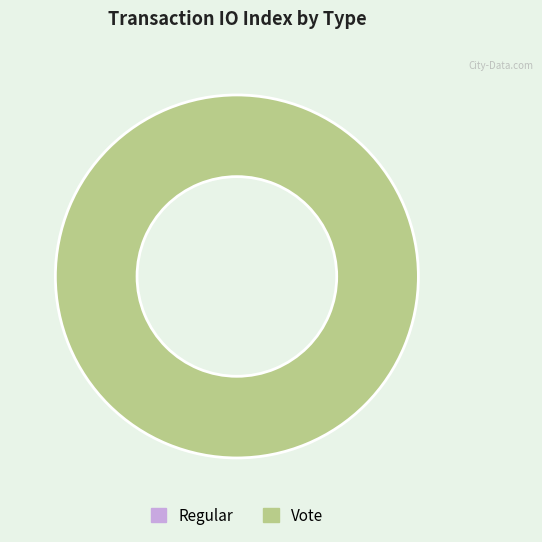

To the nearest percent, what is the average slice percentage?

50%